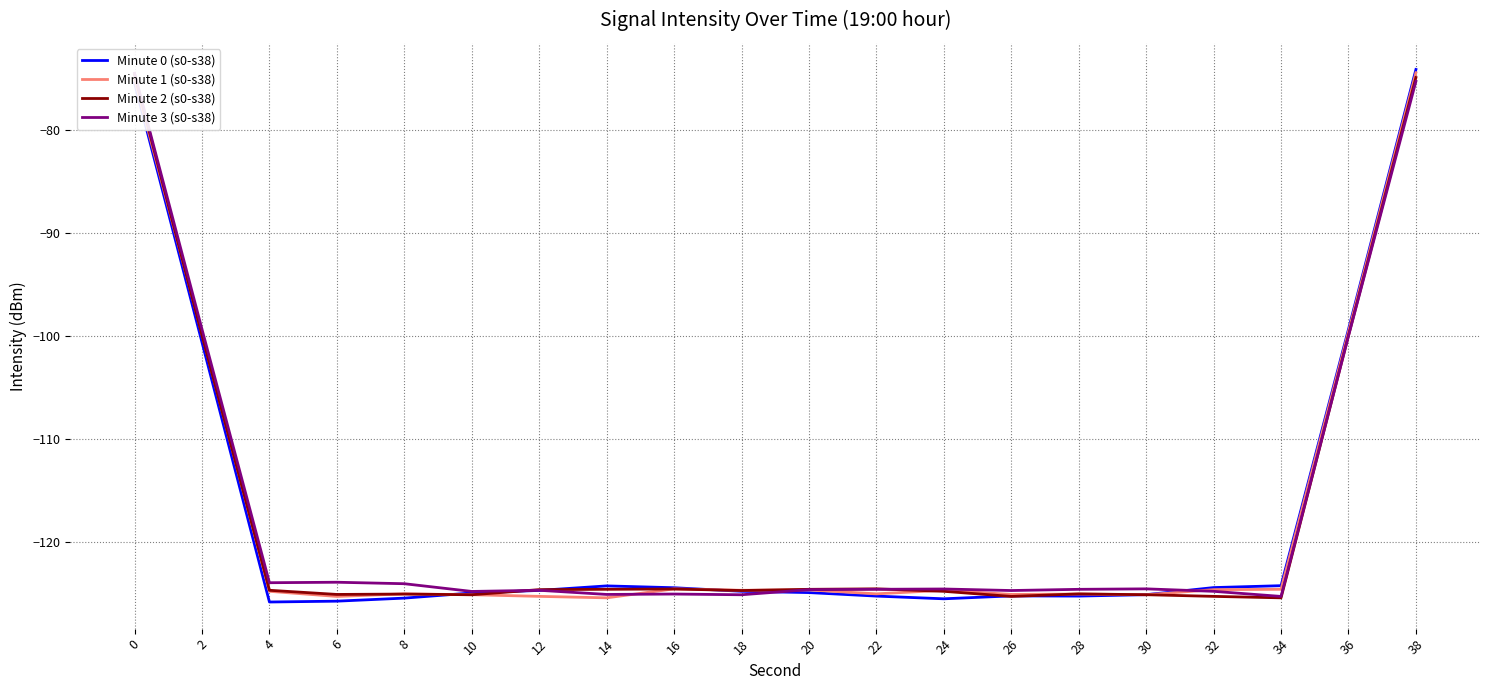

At which category is the sum across all series the highest?

38